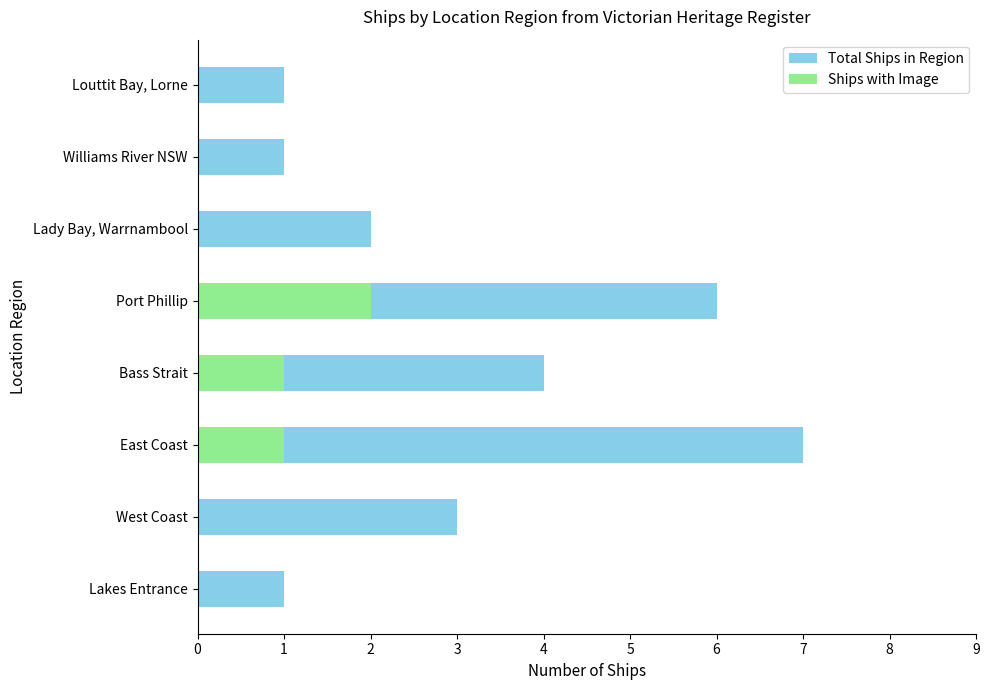

Rank the series at 1 from lowest to highest value.

Ships with Image, Total Ships in Region